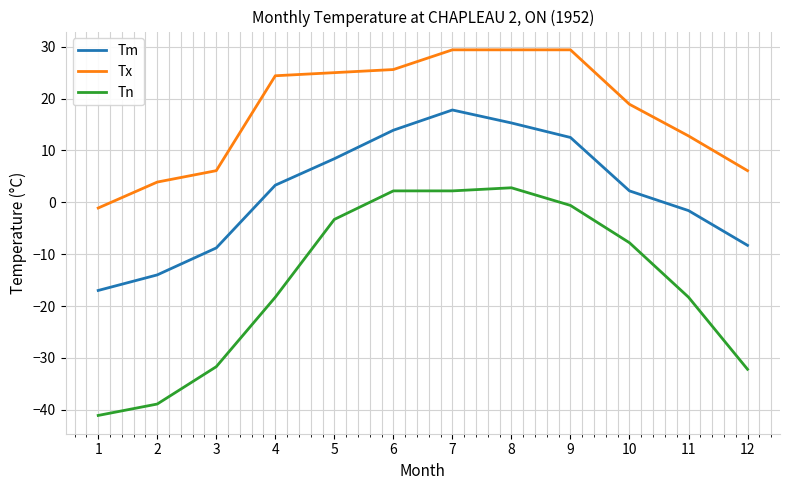

List the series in order of their peak value, lowest first.

Tn, Tm, Tx